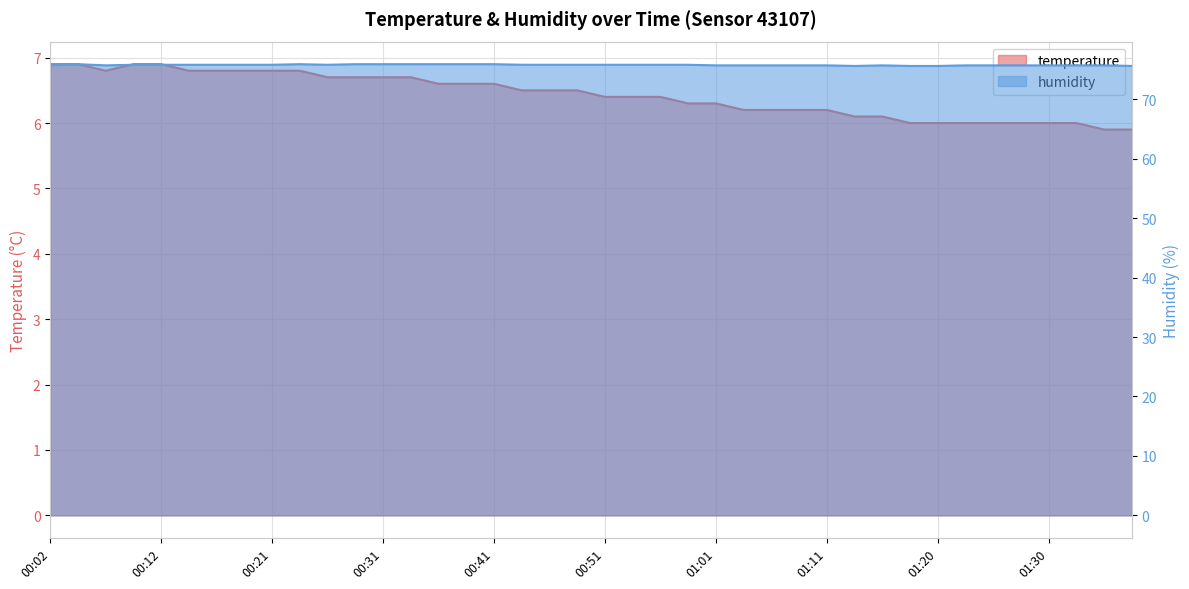

At which category does the chart reach its minimum across all series?

01:35